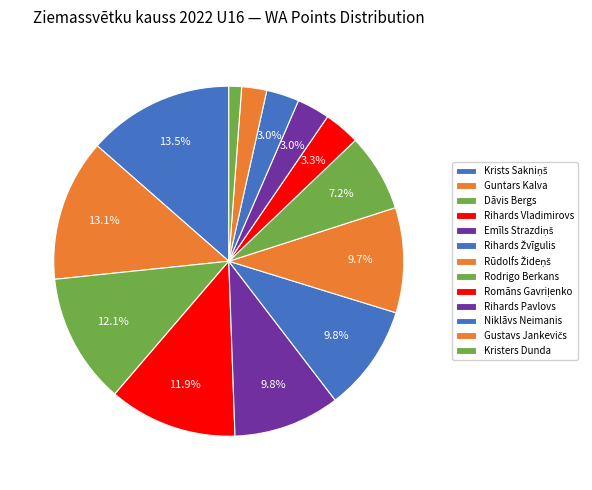

Which category has the biggest portion of the pie?

Krists Sakniņš